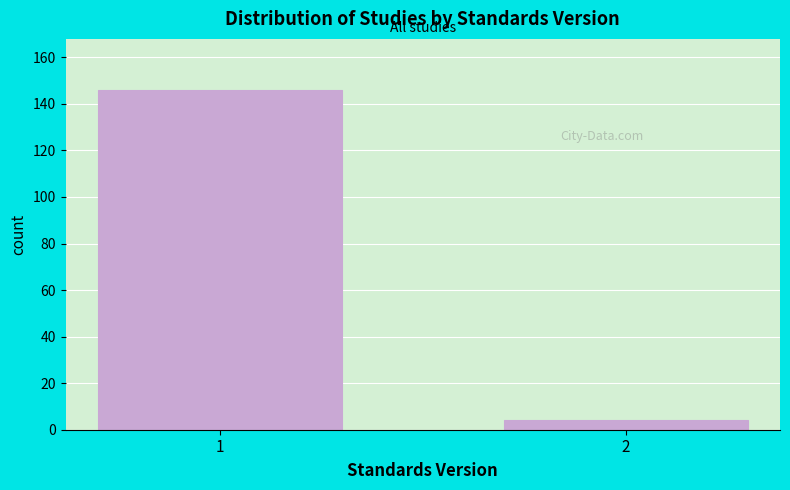

Reading left to right, what are all the values shown in this chart?

146	4